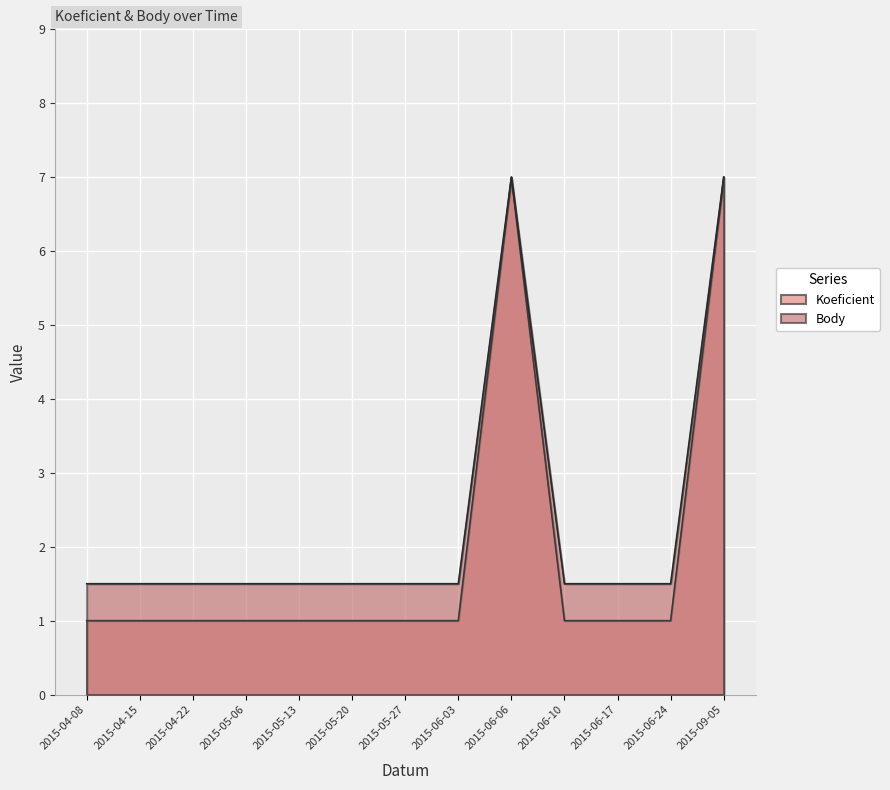

What is the total value across all series at 2015-05-20?

2.5